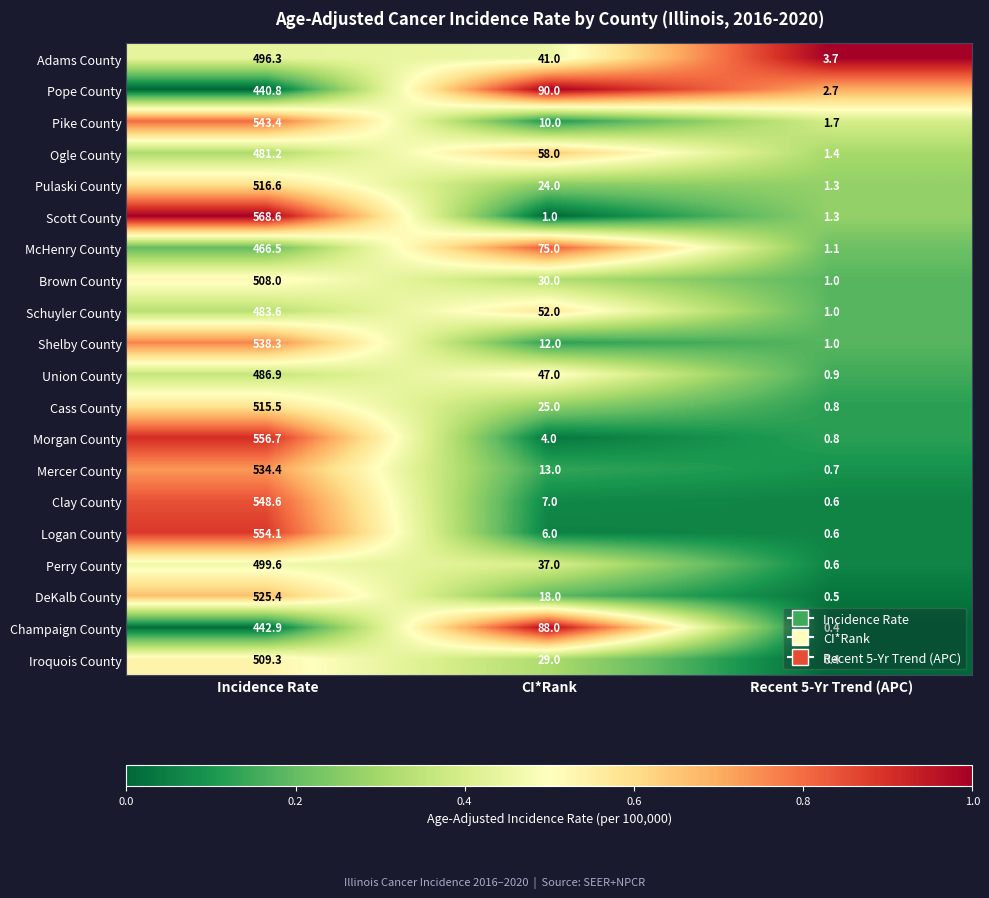

What is the difference between the second highest and minimum values in the Iroquois County series?

28.6